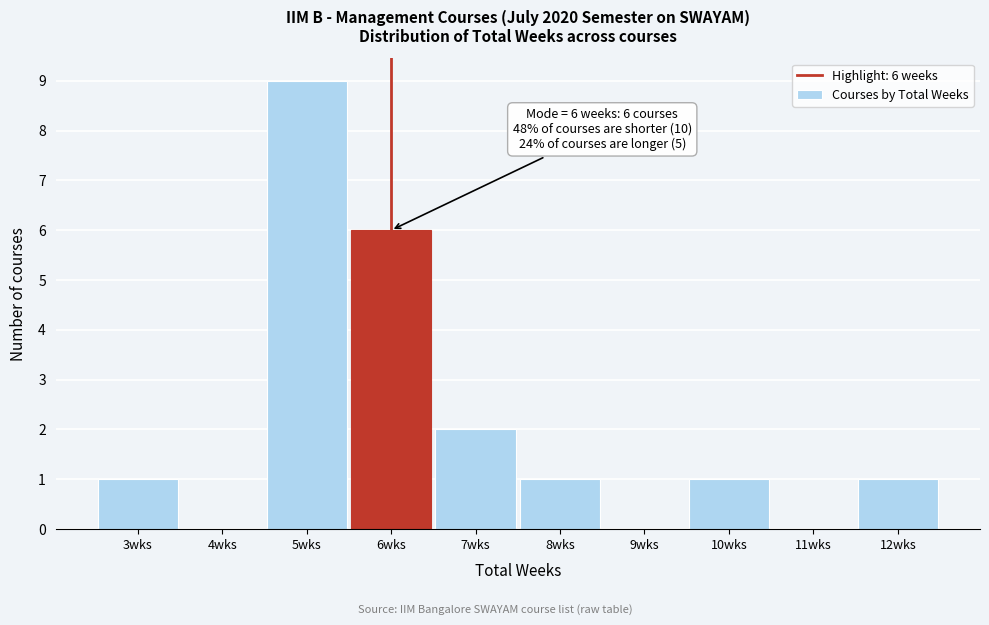

Over which range of the x-axis is the bar tallest?

4.5 to 5.5